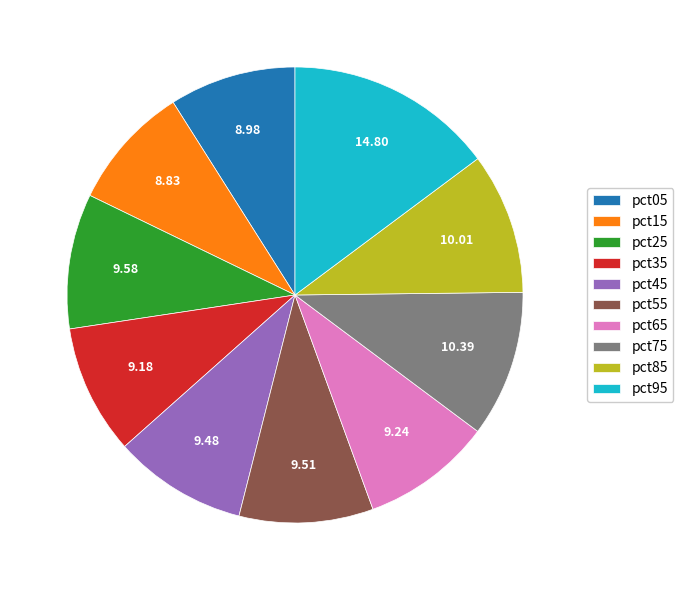

Count the number of slices in the pie.

10